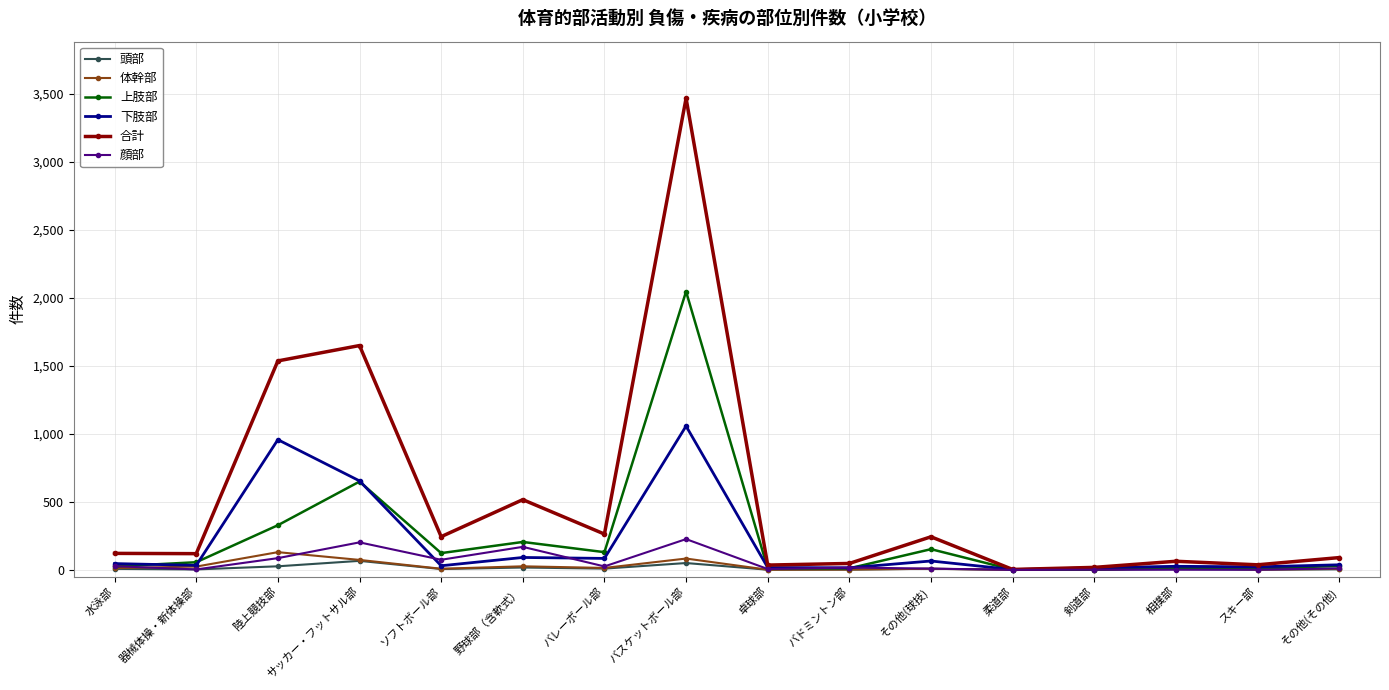

What is the approximate value of 頭部 at 器械体操・新体操部, to the nearest 5?

5